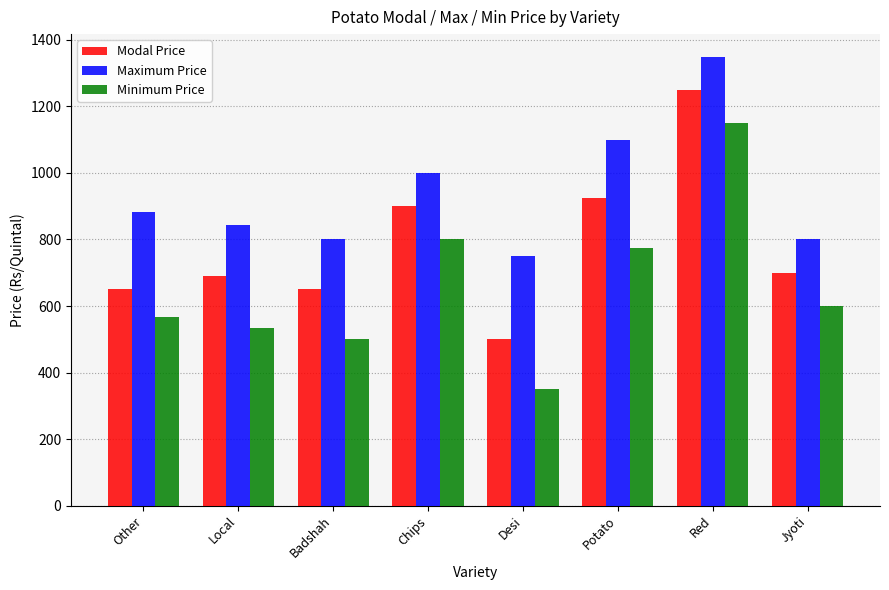

Does the chart contain stacked bars?

No